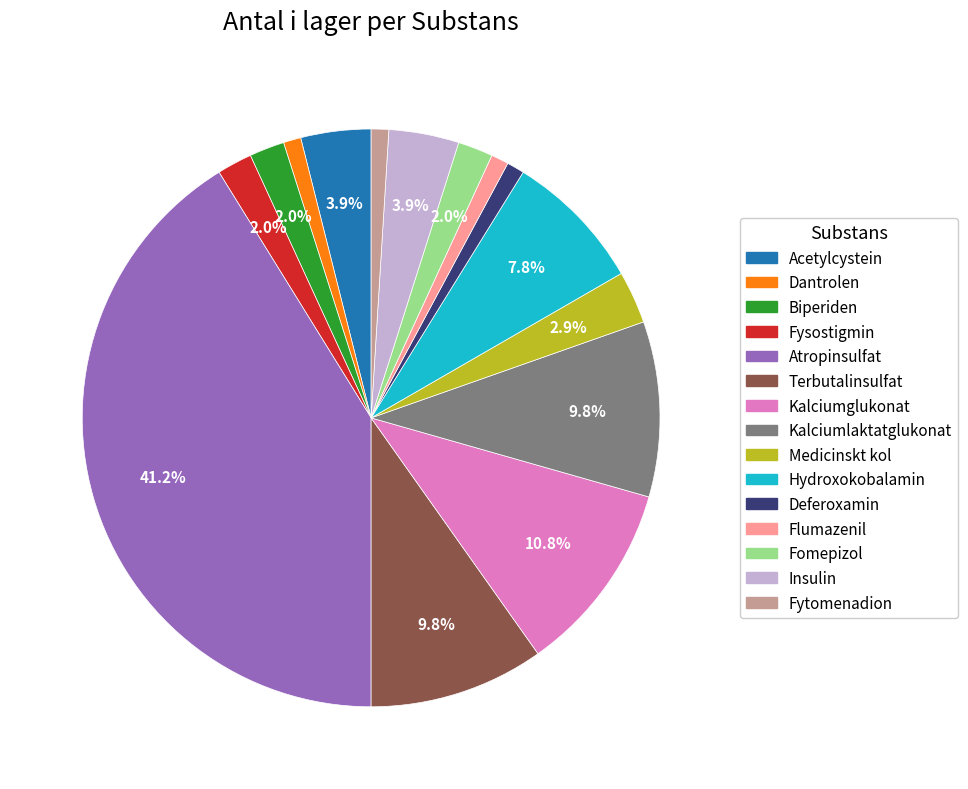

How many slices are in this pie chart?

15